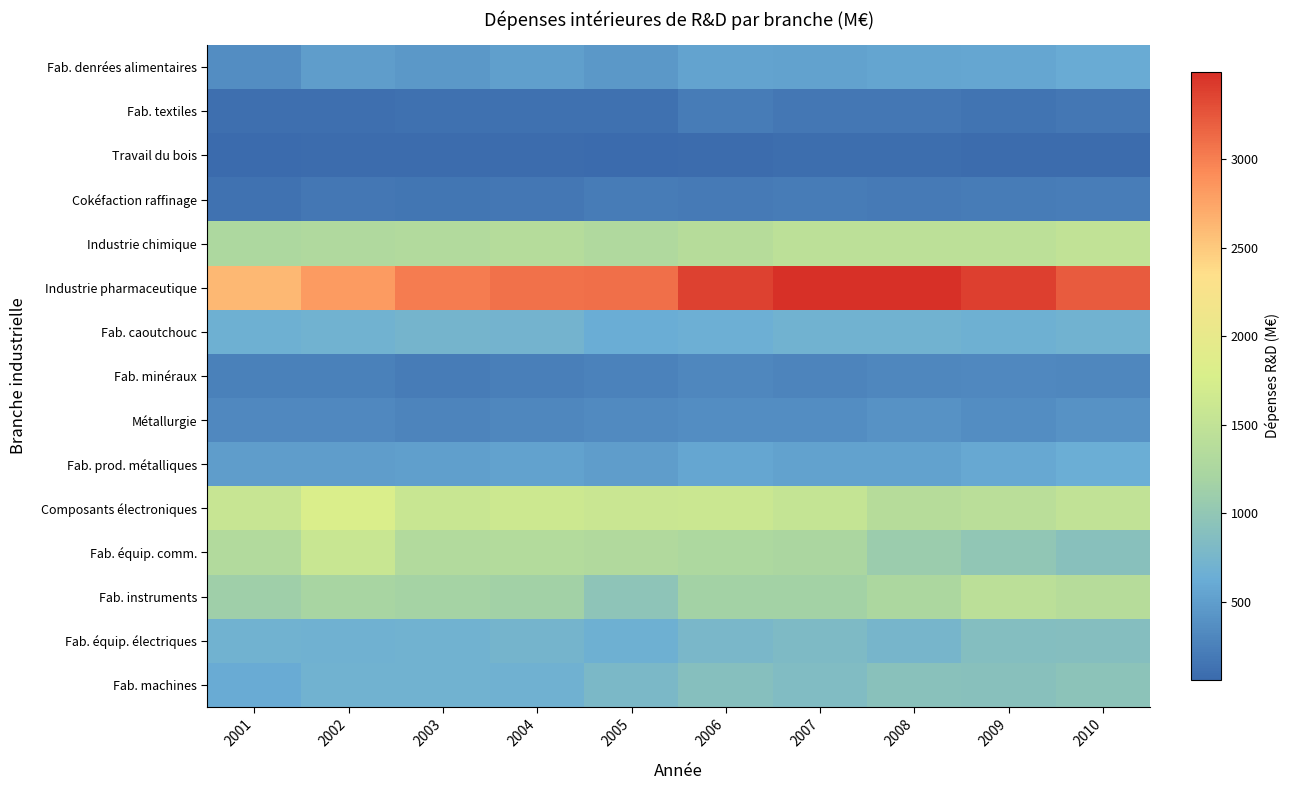

Which series changed the most between 2005 and 2009?

Fab. instruments